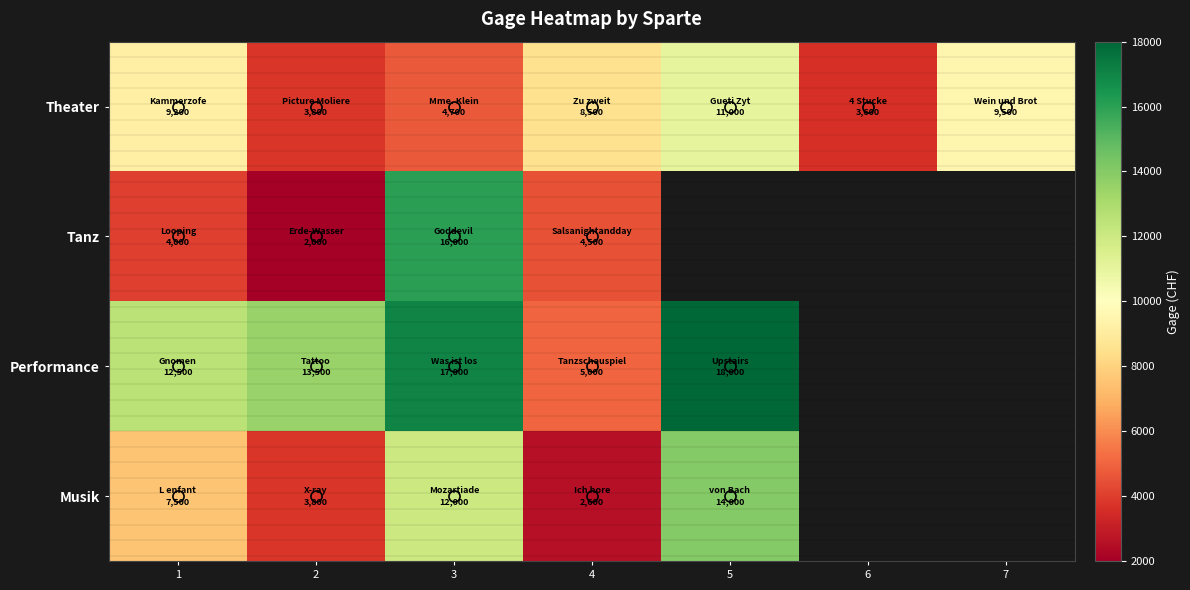

What is the highest value of the Tanz series?

16000.0